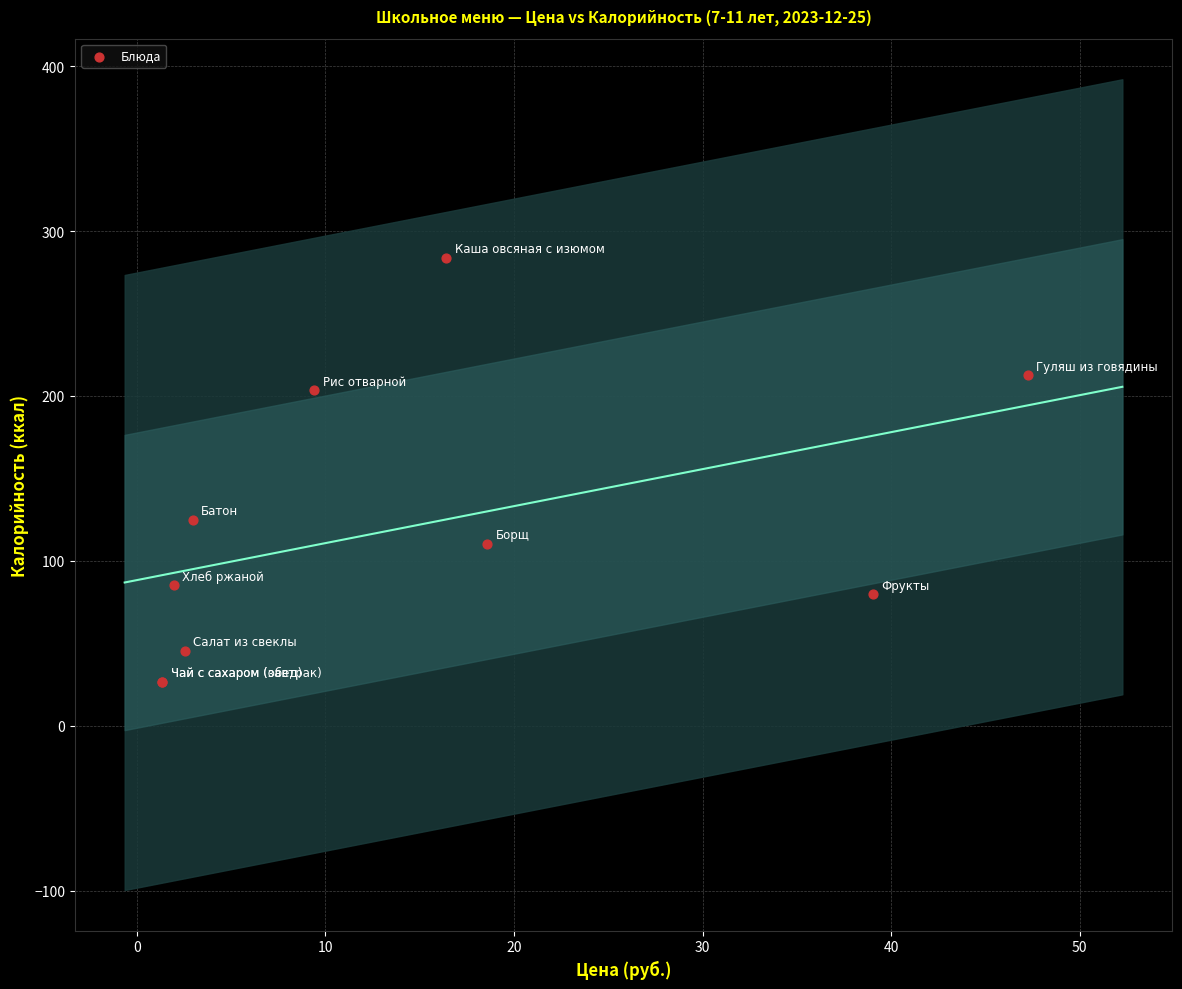

What Y value in the scatter plot is closest to 155?

125.0